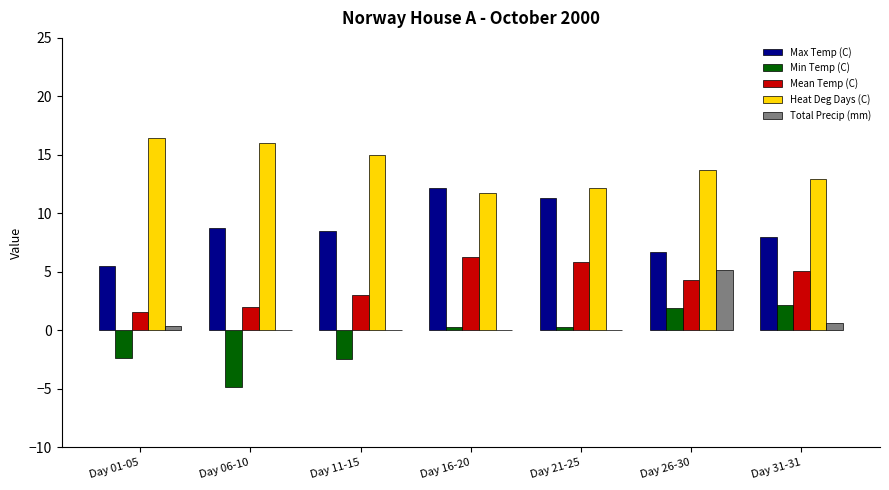

The value of Min Temp (C) at Day 06-10 is -8.6. True or false?

False